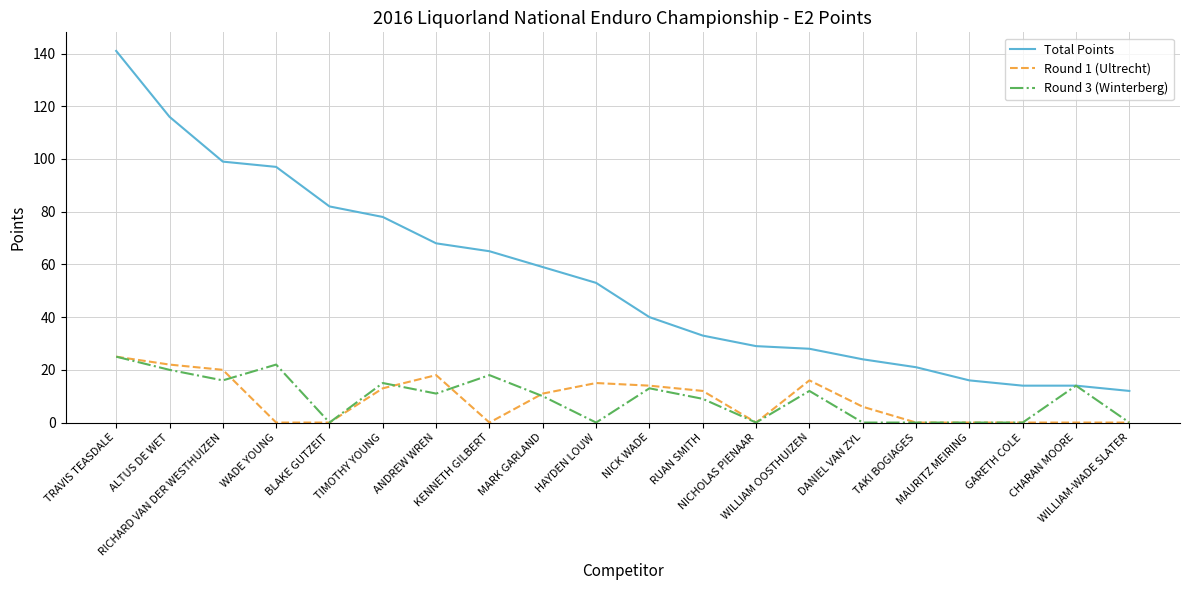

True or false: Round 1 (Ultrecht) and Total Points cross at least once.

False